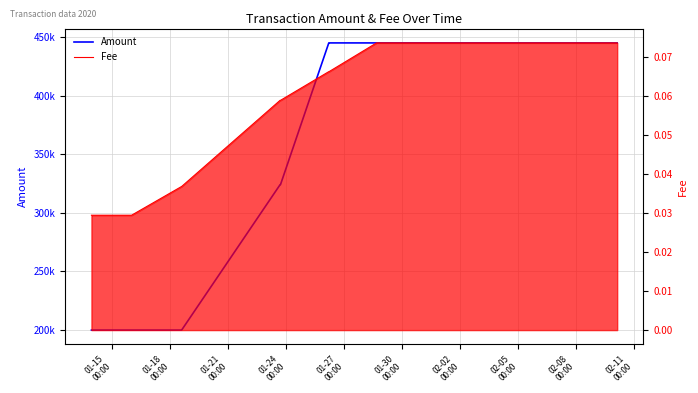

How many data points does each series have?

22